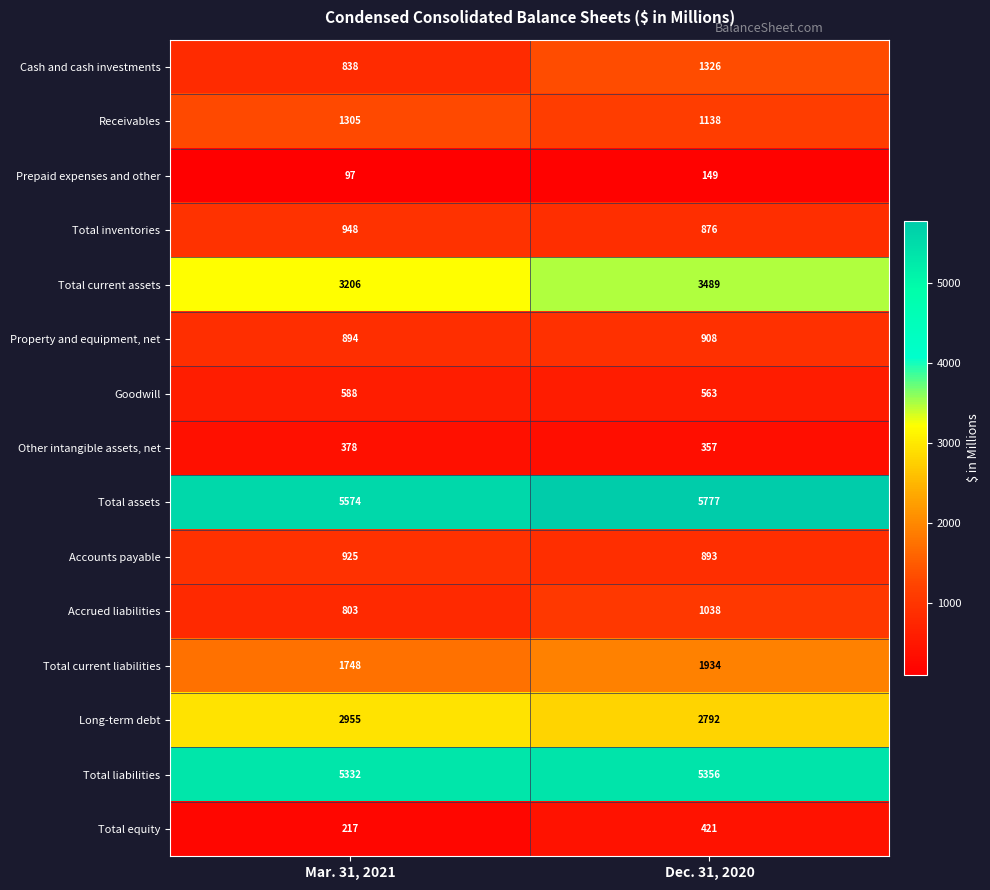

Reading left to right, list all the values displayed in this chart.

Cash and cash investments: Mar. 31, 2021=838	Dec. 31, 2020=1326
Receivables: Mar. 31, 2021=1305	Dec. 31, 2020=1138
Prepaid expenses and other: Mar. 31, 2021=97	Dec. 31, 2020=149
Total inventories: Mar. 31, 2021=948	Dec. 31, 2020=876
Total current assets: Mar. 31, 2021=3206	Dec. 31, 2020=3489
Property and equipment, net: Mar. 31, 2021=894	Dec. 31, 2020=908
Goodwill: Mar. 31, 2021=588	Dec. 31, 2020=563
Other intangible assets, net: Mar. 31, 2021=378	Dec. 31, 2020=357
Total assets: Mar. 31, 2021=5574	Dec. 31, 2020=5777
Accounts payable: Mar. 31, 2021=925	Dec. 31, 2020=893
Accrued liabilities: Mar. 31, 2021=803	Dec. 31, 2020=1038
Total current liabilities: Mar. 31, 2021=1748	Dec. 31, 2020=1934
Long-term debt: Mar. 31, 2021=2955	Dec. 31, 2020=2792
Total liabilities: Mar. 31, 2021=5332	Dec. 31, 2020=5356
Total equity: Mar. 31, 2021=217	Dec. 31, 2020=421